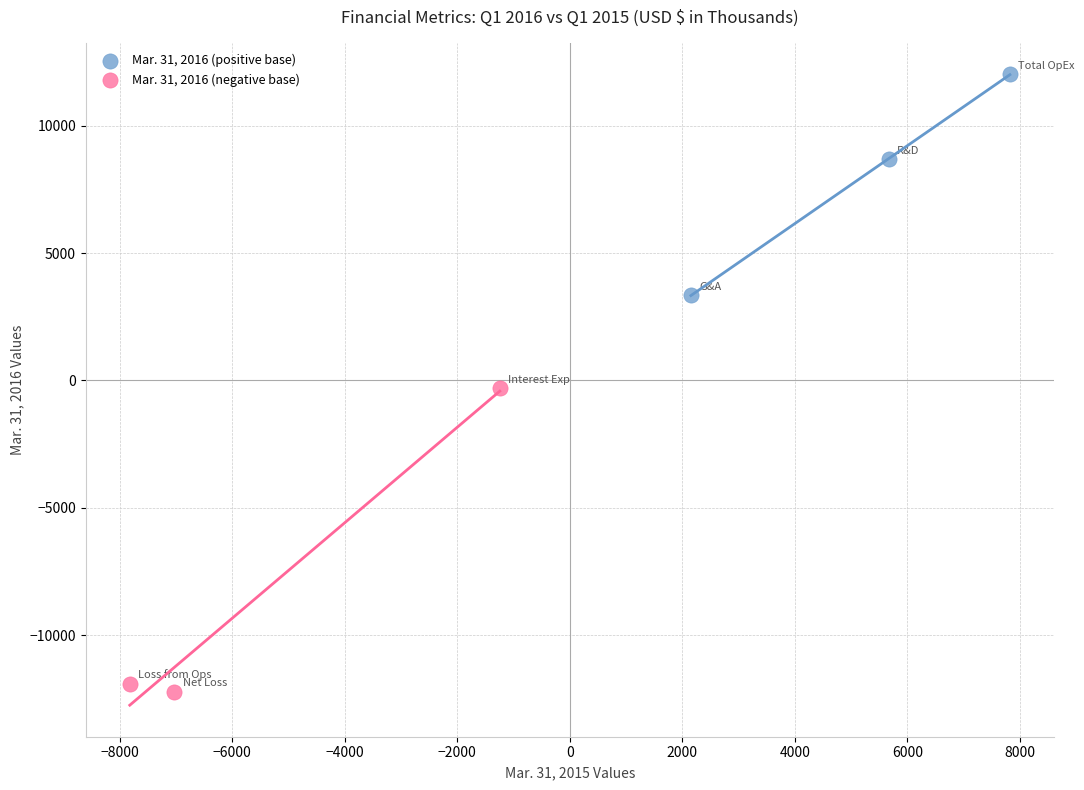

Which series has the widest spread of Y values?

Mar. 31, 2016 (negative base)